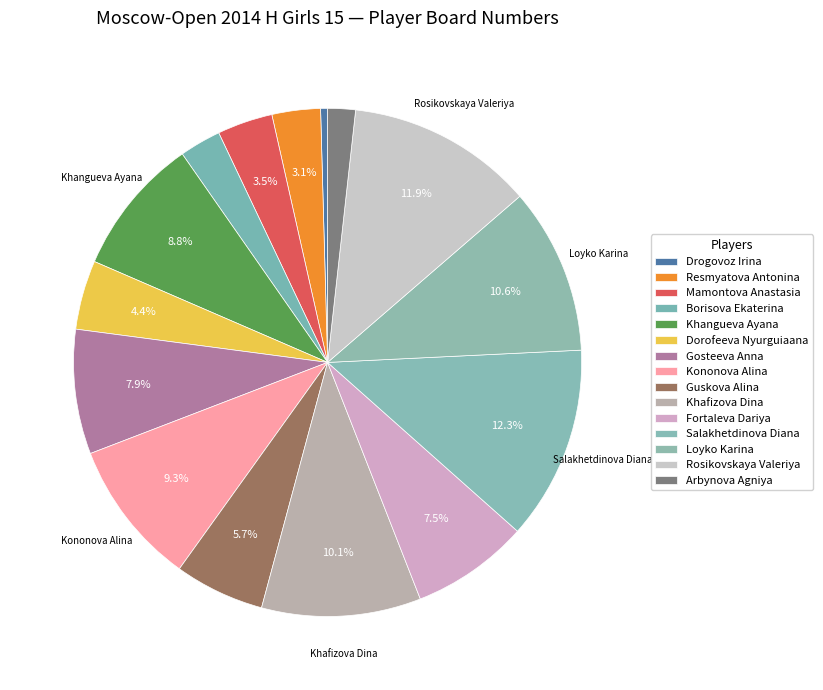

How many segments does this pie chart have?

15